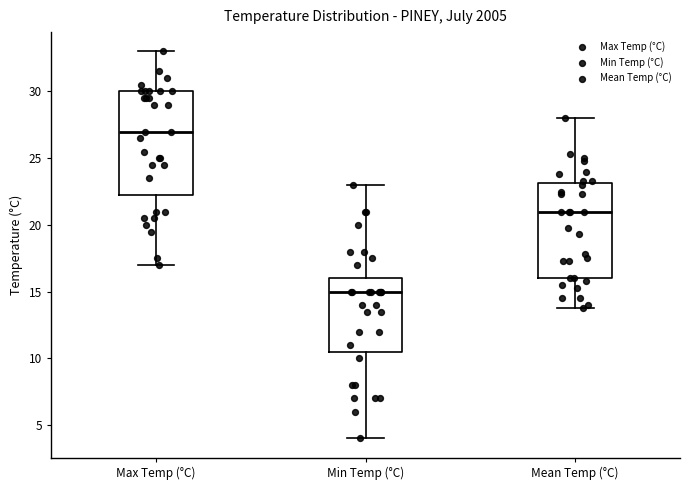

Where is the lower edge of the box for Mean Temp (°C) on the y-axis? The values are not printed on the chart, so give them approximately, as read against the axis.

16.0